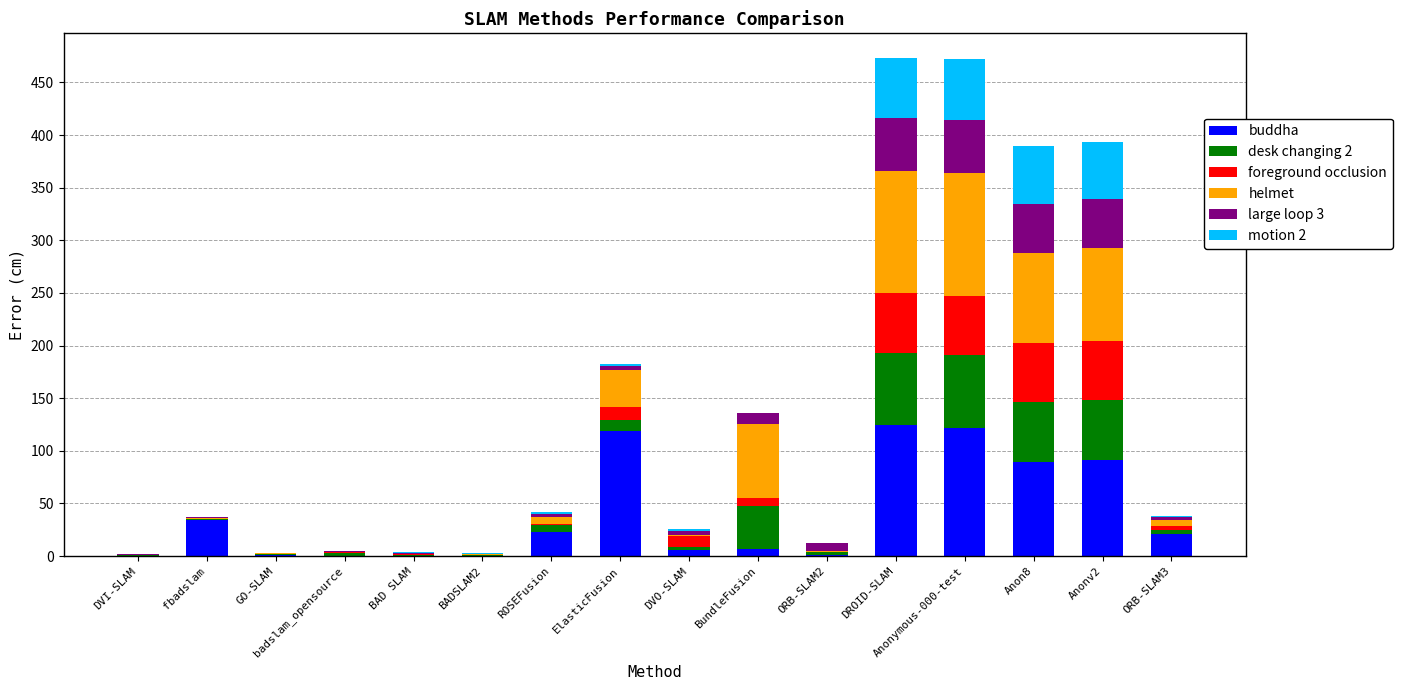

What is the highest value of the buddha series?

124.6